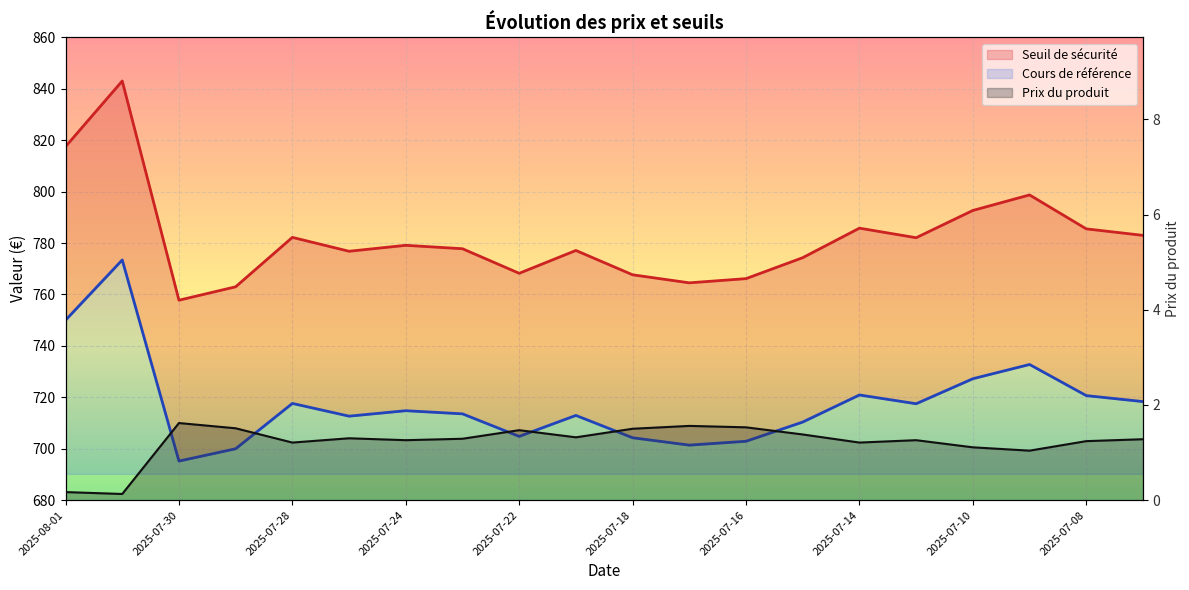

At which category does Cours de référence reach its first local valley?

2025-07-30